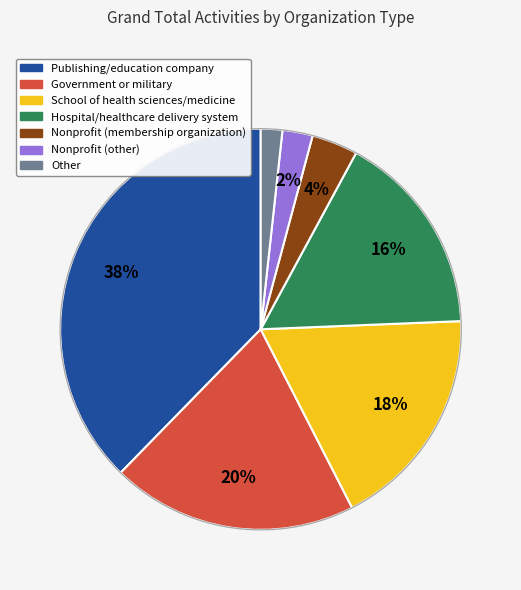

Between Other and Government or military, which is larger?

Government or military